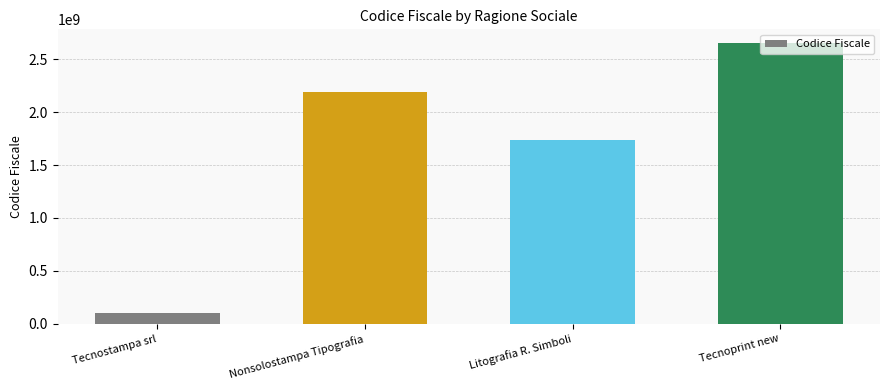

What is the change in value from Tecnostampa srl to Litografia R. Simboli?

+1633760010